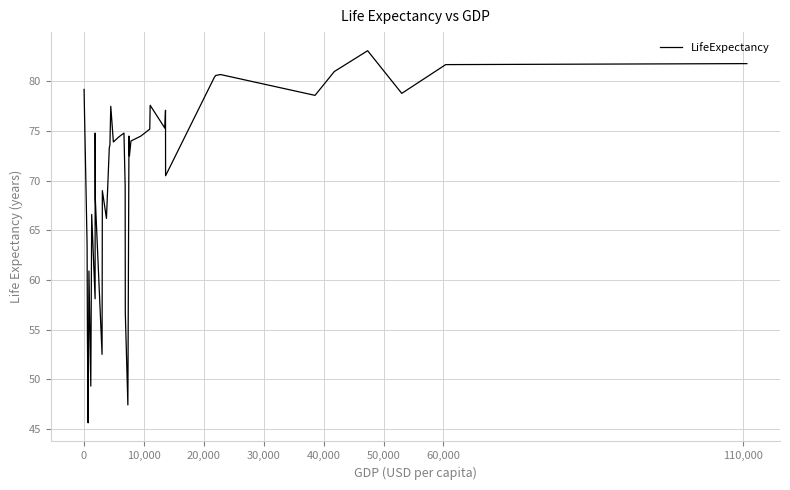

What is the difference between the maximum and minimum values?

37.5